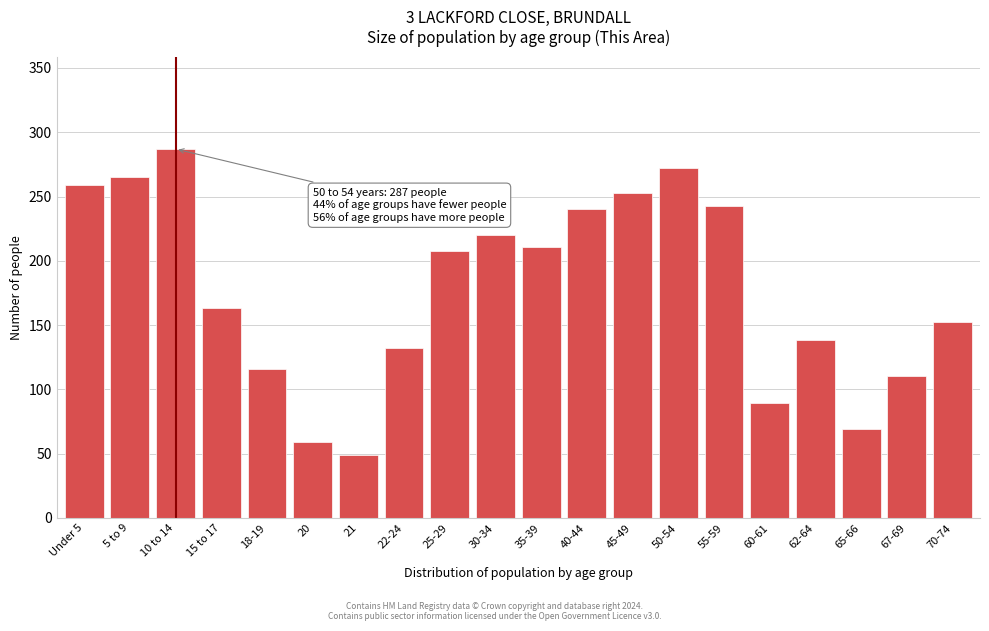

Reading right to left, extract all data points from this chart.

152	110	69	138	89	243	272	253	240	211	220	208	132	49	59	116	163	287	265	259